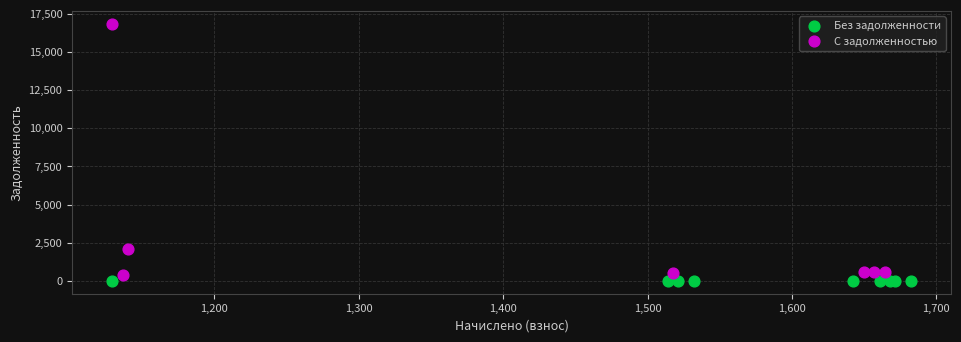

Which series contains the highest Y value?

С задолженностью